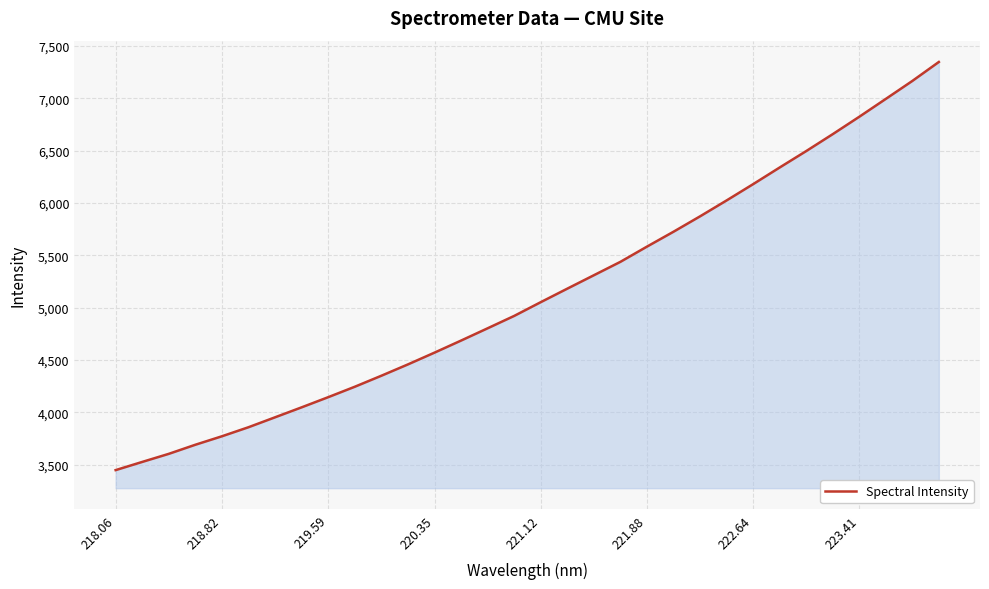

What is the difference between the maximum and minimum values?

3896.6